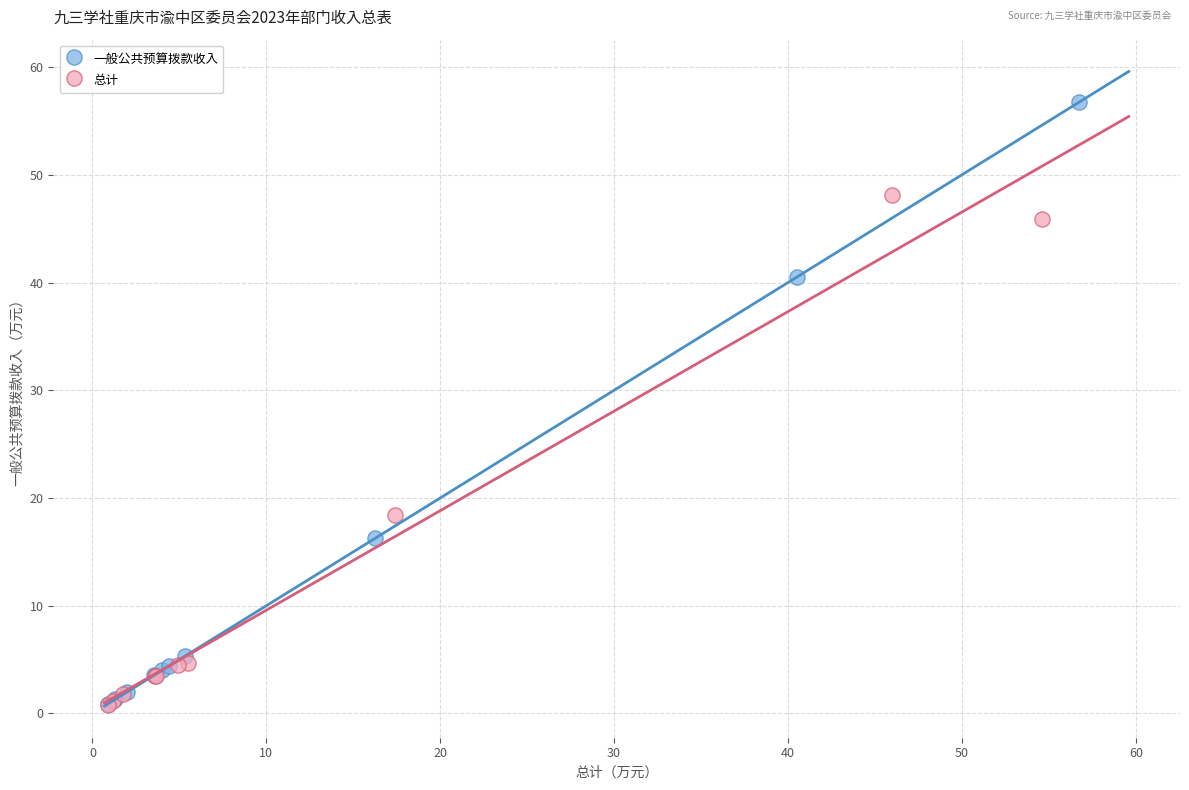

Which series reaches the maximum Y coordinate?

一般公共预算拨款收入